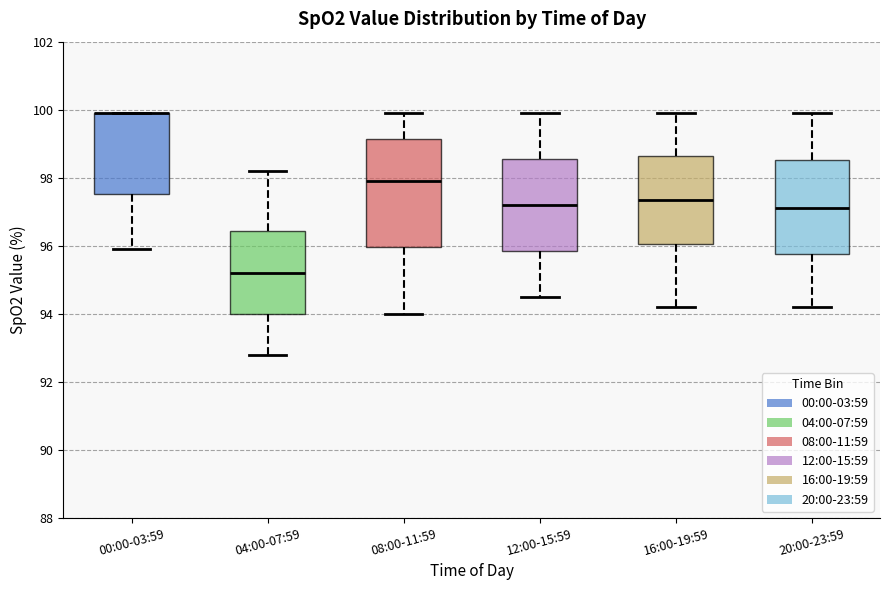

Reading left to right, read every box against the y-axis: the position of its median line, the range the box covers, and the ends of its whiskers. The values are not printed on the chart, so give them approximately, as read against the axis.

00:00-03:59: median 100.0 (drawn on the box's upper edge), box 97.6 to 100.0, whiskers 96.0 to 100.0
04:00-07:59: median 95.2, box 94.0 to 96.4, whiskers 92.8 to 98.2
08:00-11:59: median 98.0, box 96.0 to 99.2, whiskers 94.0 to 100.0
12:00-15:59: median 97.2, box 95.8 to 98.6, whiskers 94.6 to 100.0
16:00-19:59: median 97.4, box 96.0 to 98.6, whiskers 94.2 to 100.0
20:00-23:59: median 97.2, box 95.8 to 98.6, whiskers 94.2 to 100.0